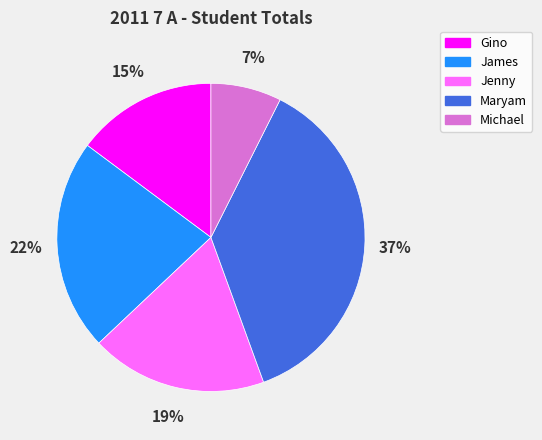

Is it true that Maryam is 37% of the pie?

True